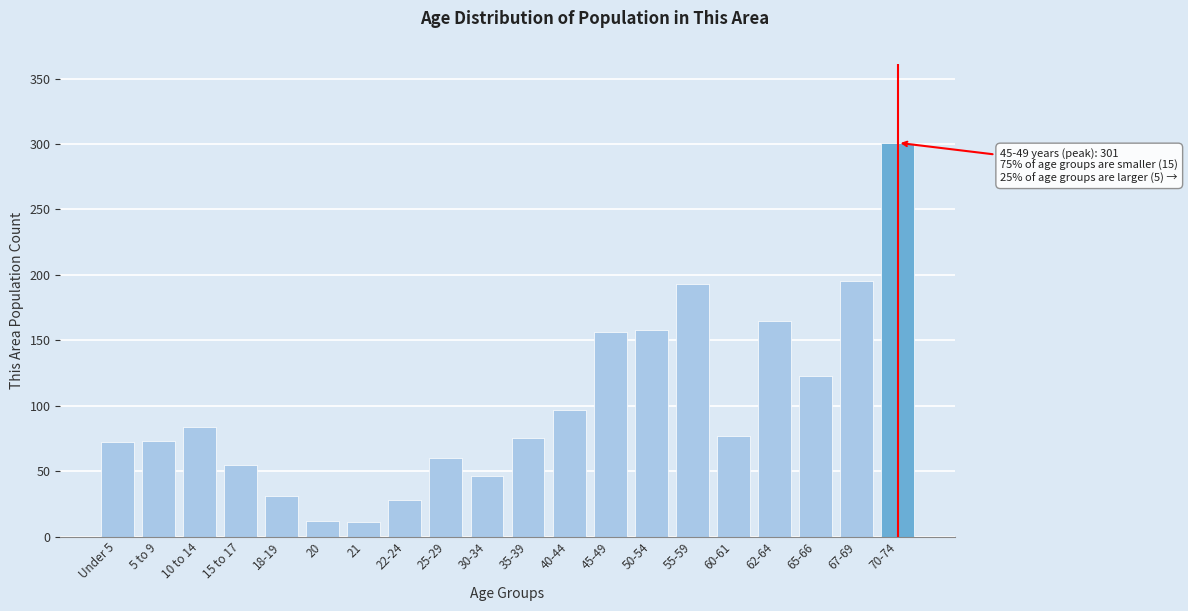

What is the smallest value displayed?

11